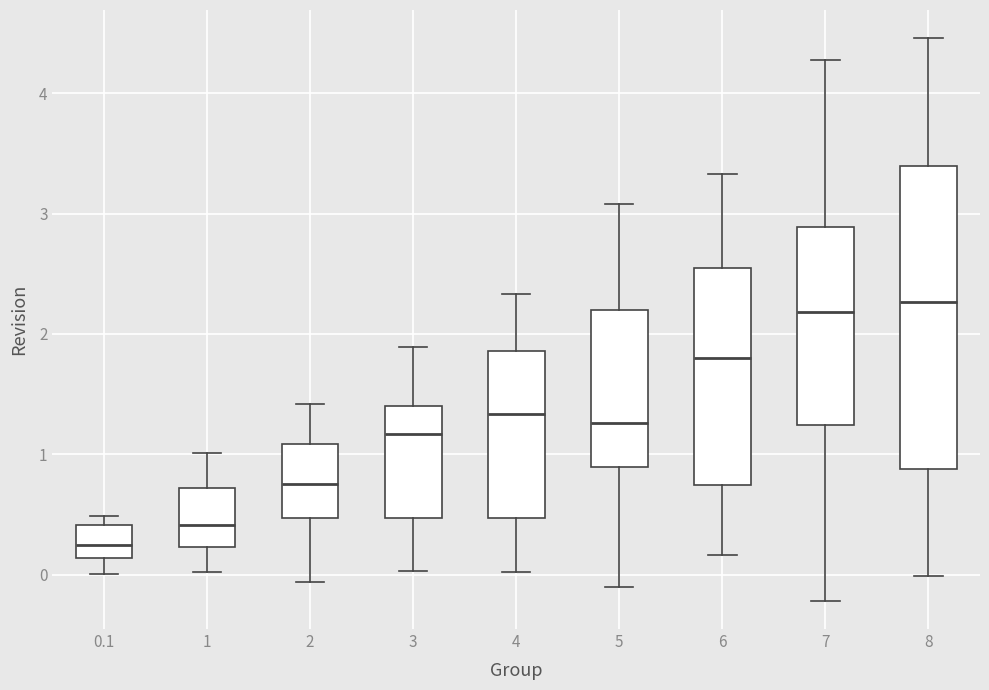

Where does the median line of the box at x = 8 sit on the y-axis? The values are not printed on the chart, so give them approximately, as read against the axis.

2.3